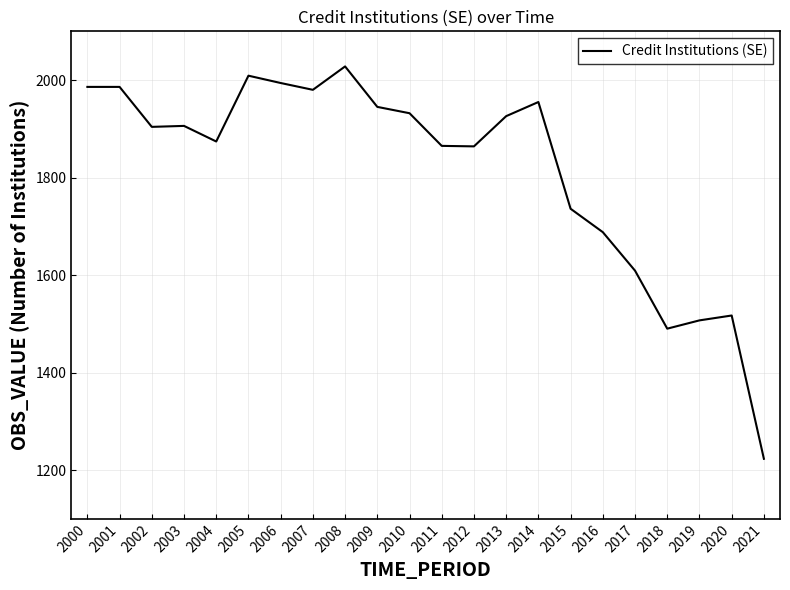

What is the ratio of the value at 2018 to the value at 2001?

0.8